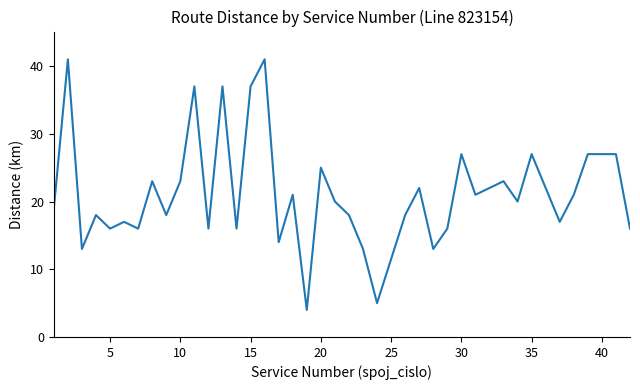

What is the difference between the maximum and minimum values?

37